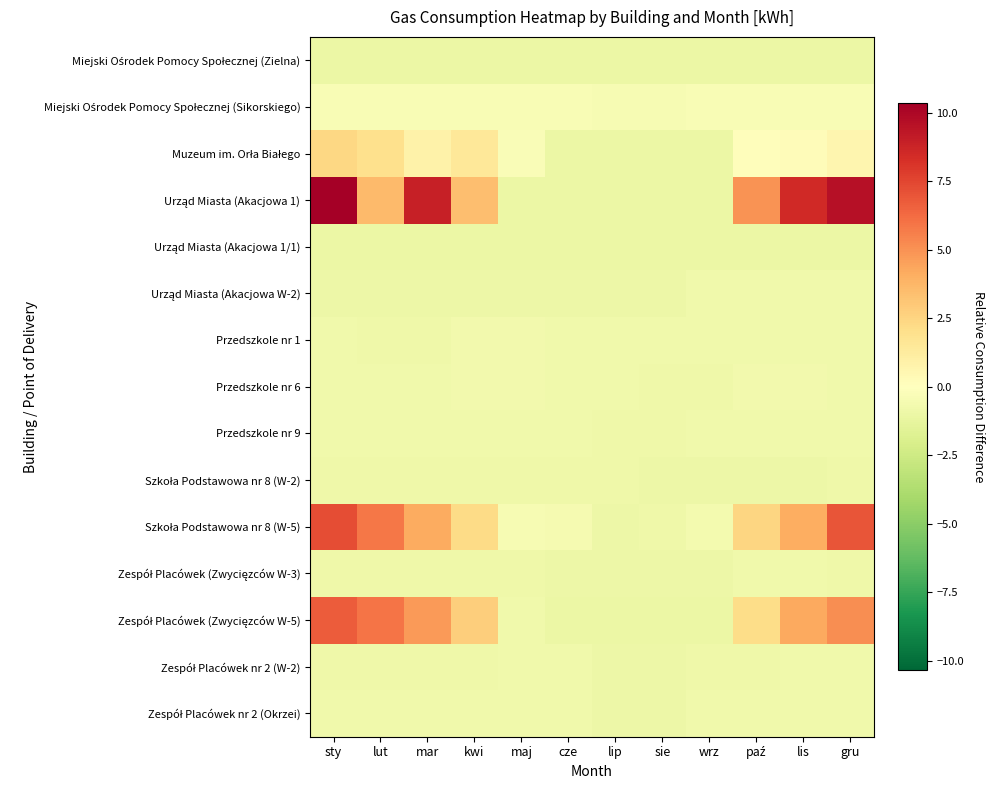

At how many categories does at least one series exceed 3?

7